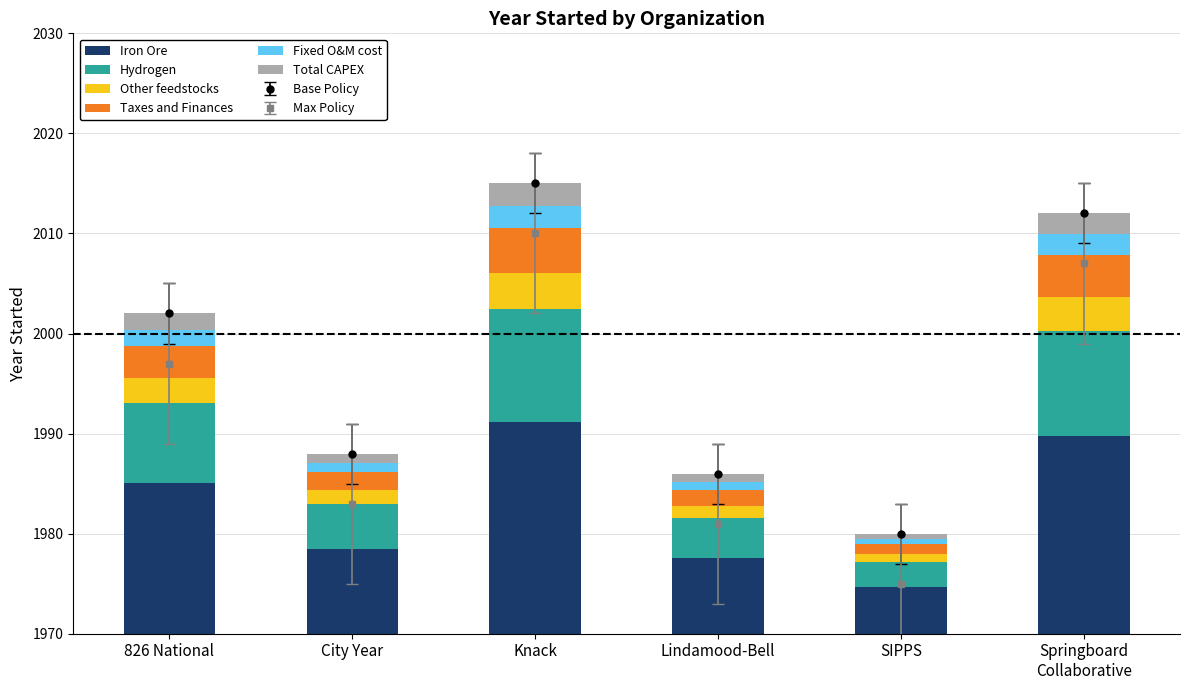

What is the highest value of the Hydrogen series?

11.2